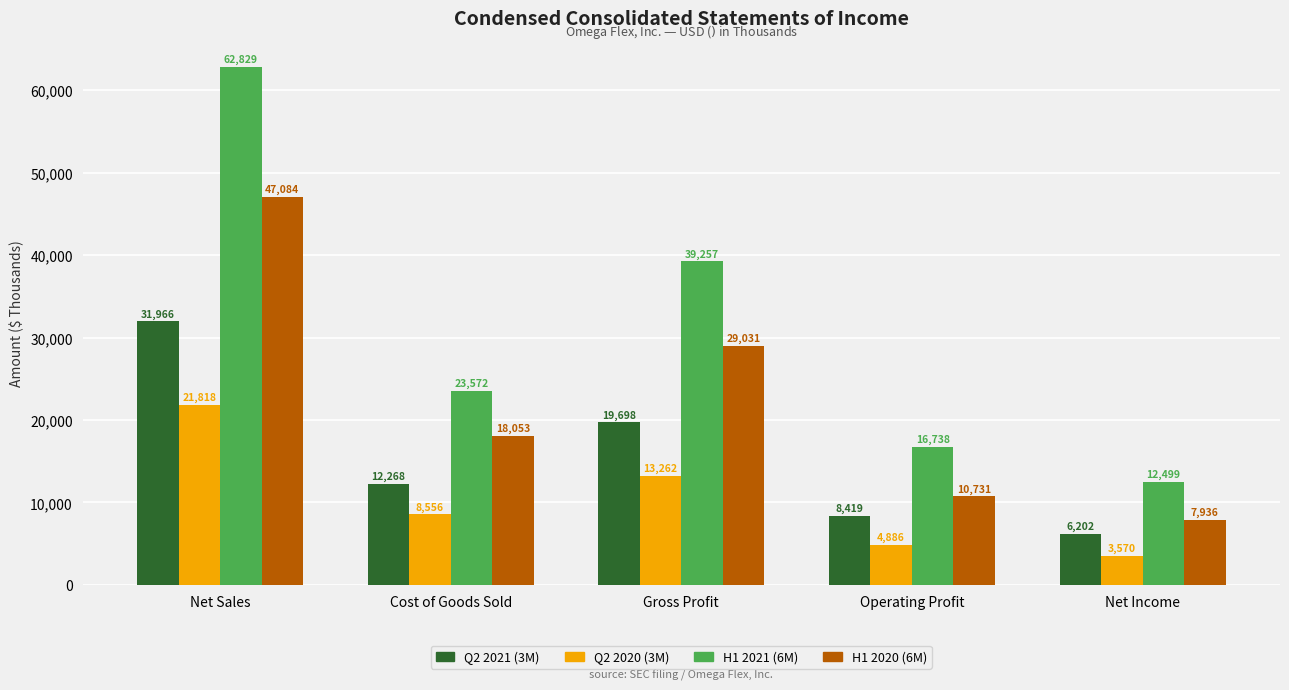

What is the difference between the Q2 2021 (3M) values at Operating Profit and Cost of Goods Sold?

3849